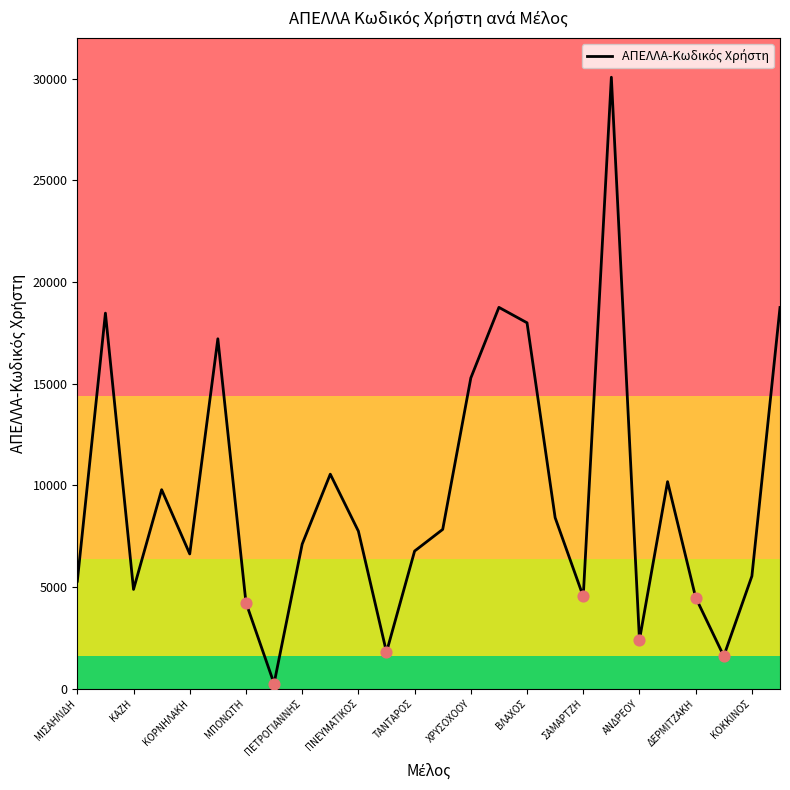

What is the maximum value shown in the chart?

30068